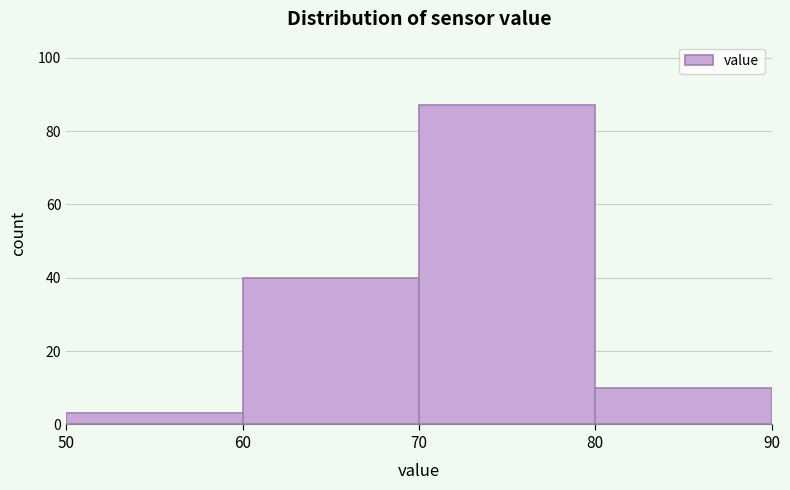

Which range on the x-axis has the tallest bar?

70 to 80